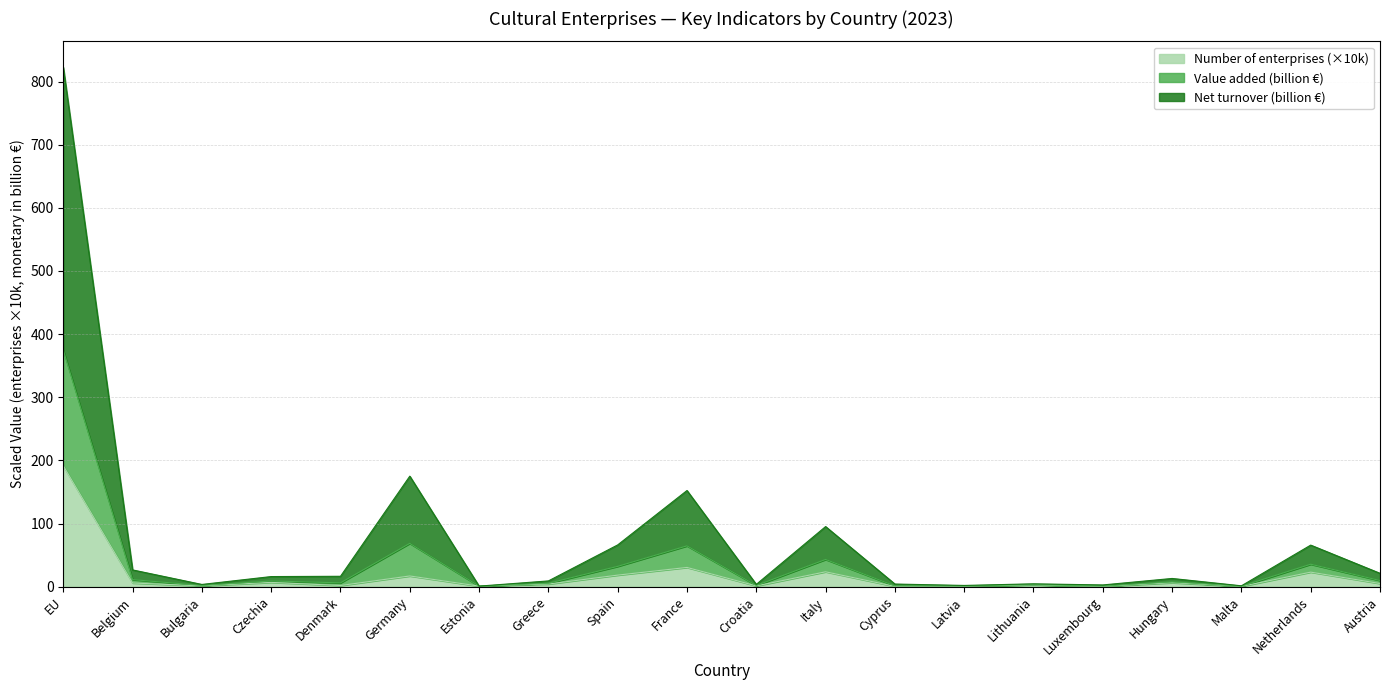

What is the label of the 13th point from the right?

Greece